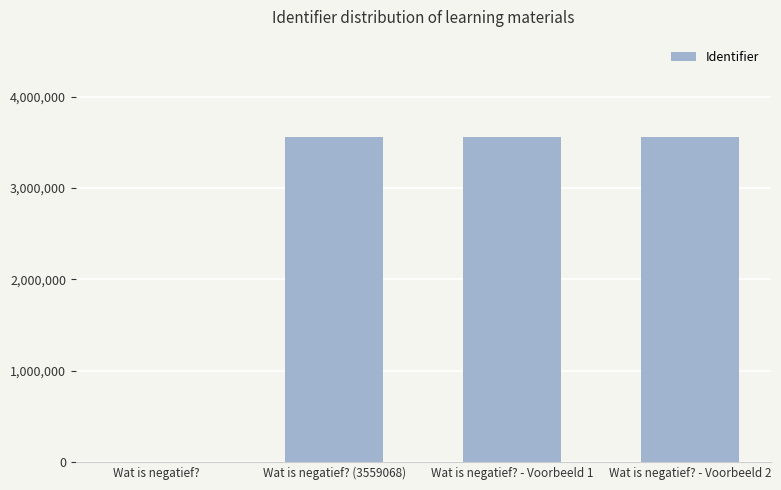

What is the change in value from Wat is negatief? - Voorbeeld 1 to Wat is negatief? - Voorbeeld 2?

+2